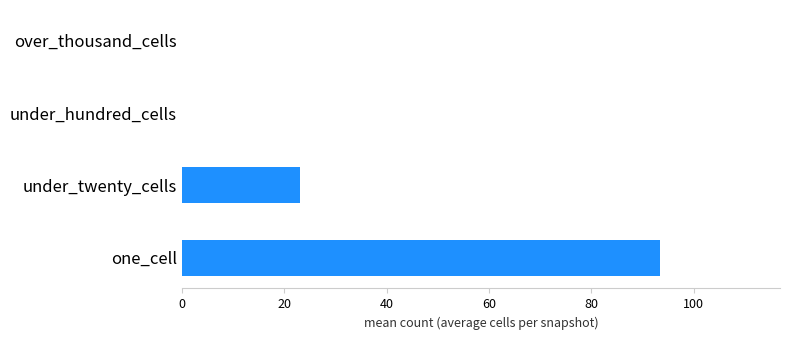

How many values exceed 23?

2